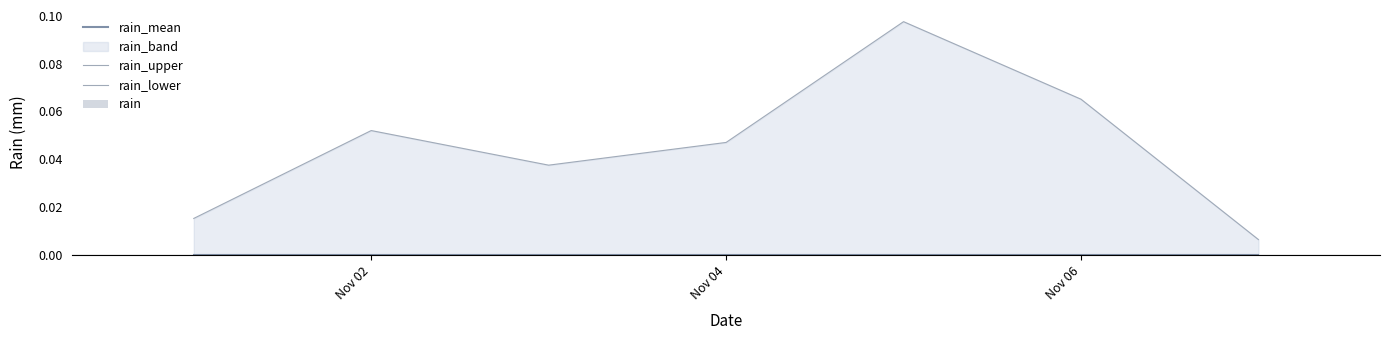

The value of rain at Nov 04 is 0.0. True or false?

True